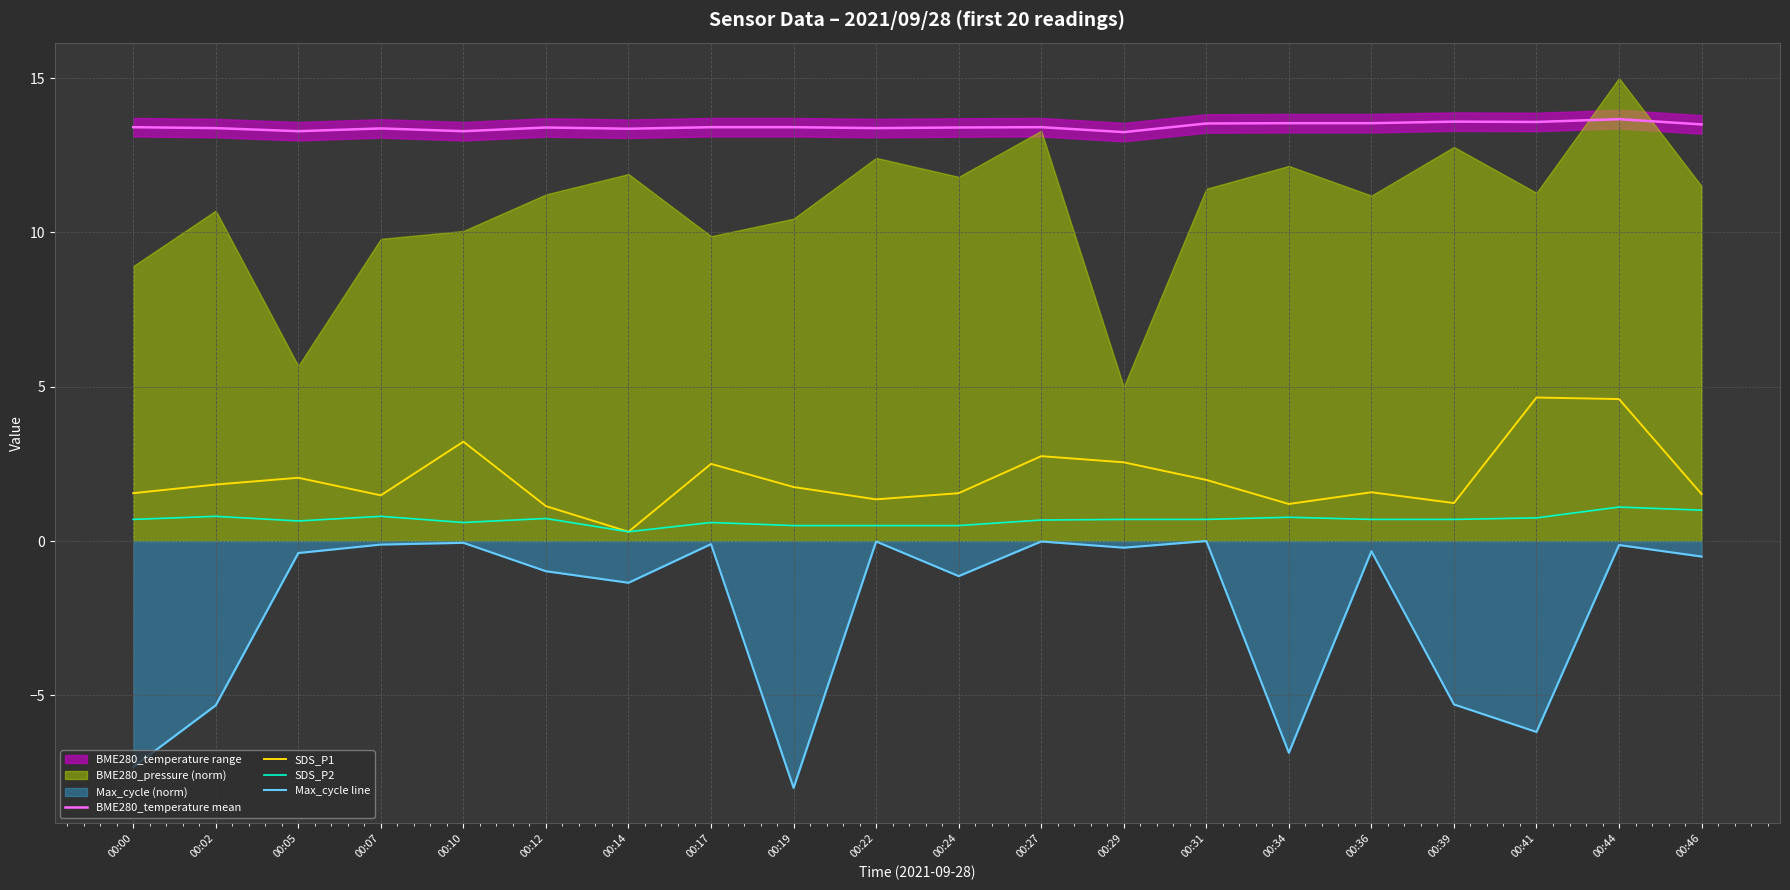

What is the sum of the SDS_P2 values at 00:17 and 00:36?

1.3